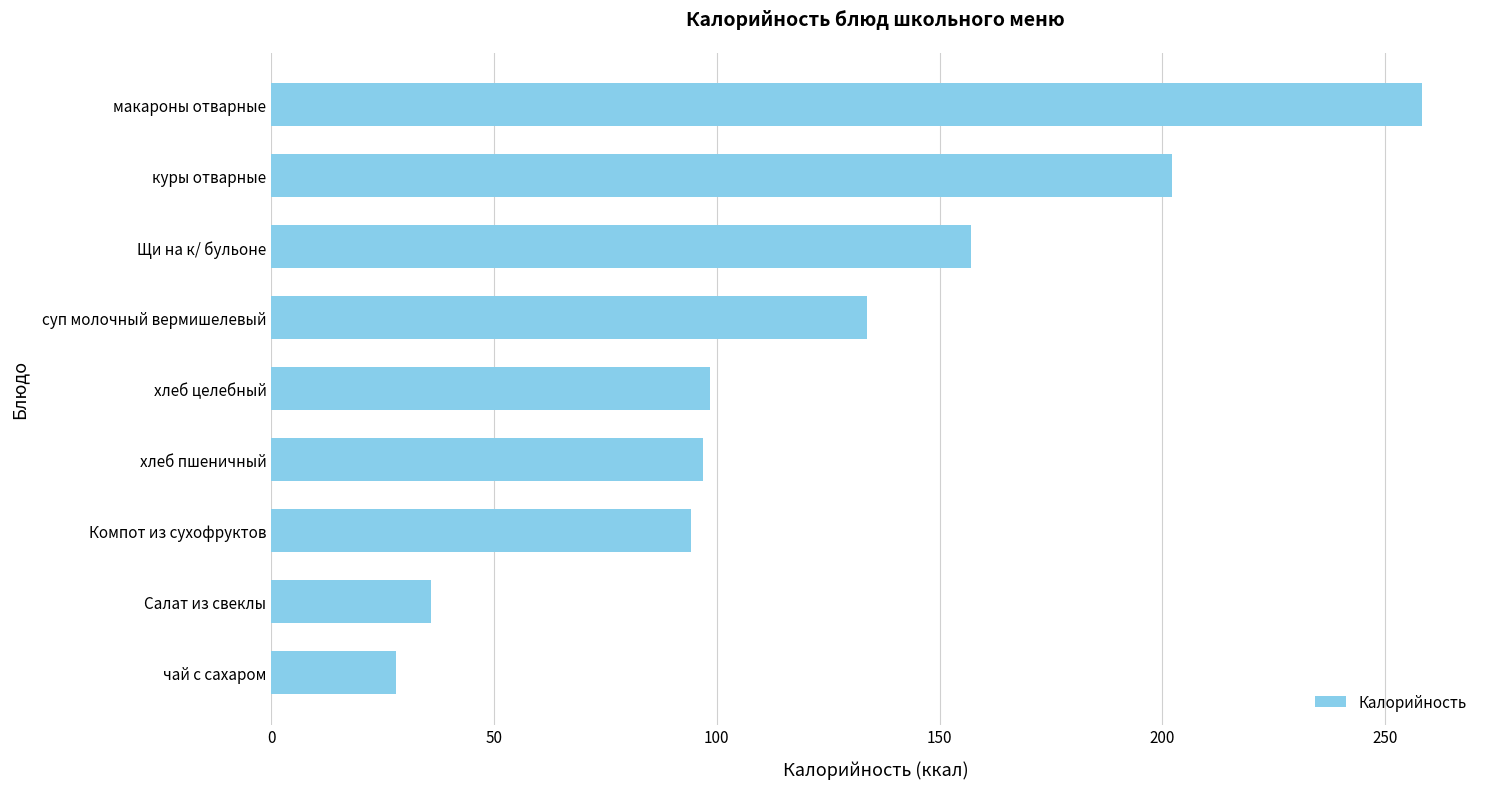

What is the ratio of the value at Салат из свеклы to the value at Компот из сухофруктов?

0.4